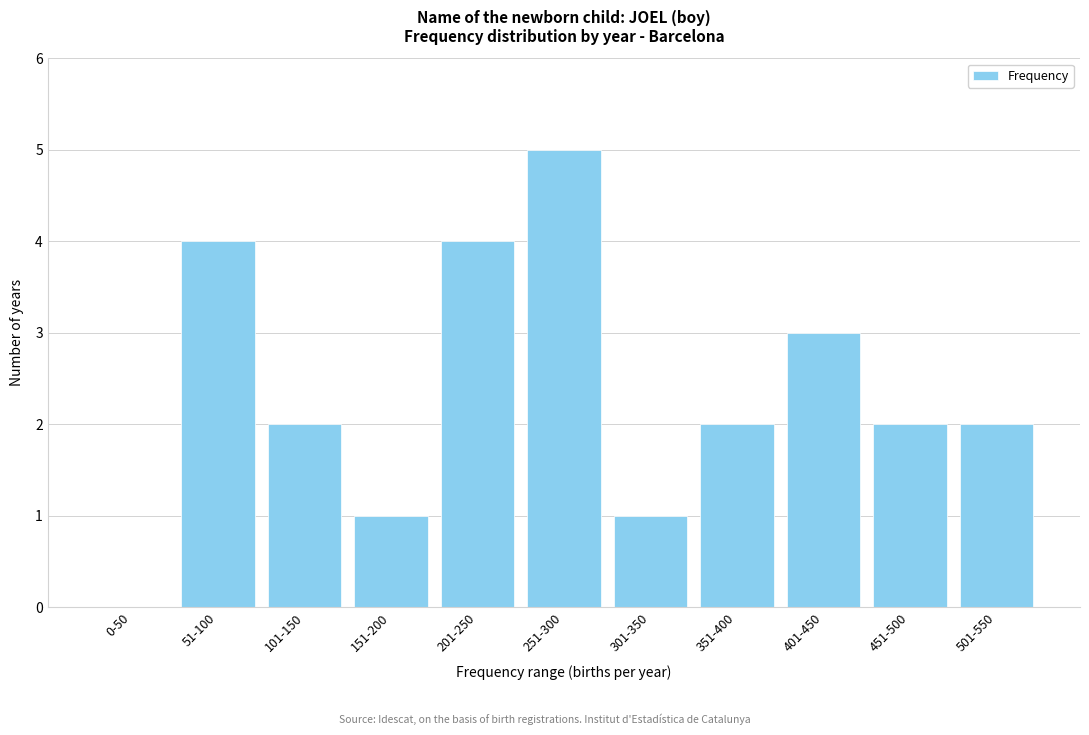

Reading left to right, list all the values displayed in this chart.

0-50=0	51-100=4	101-150=2	151-200=1	201-250=4	251-300=5	301-350=1	351-400=2	401-450=3	451-500=2	501-550=2